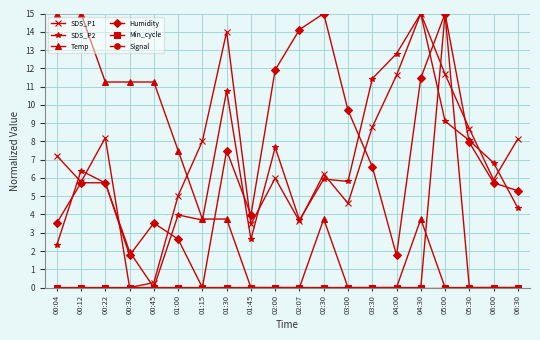

Read the SDS_P1 value at 01:00.

5.0